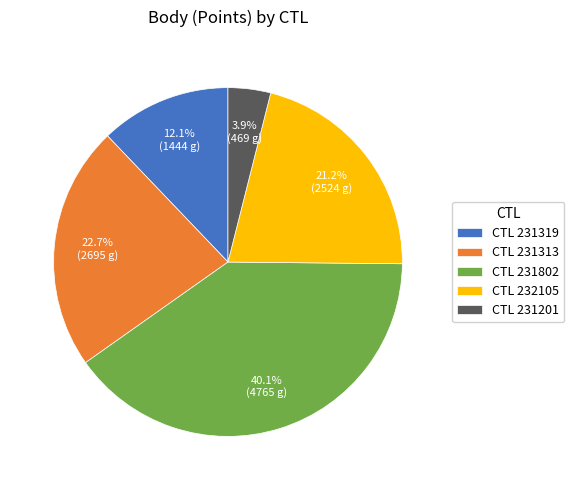

Is there a majority slice in this chart?

No